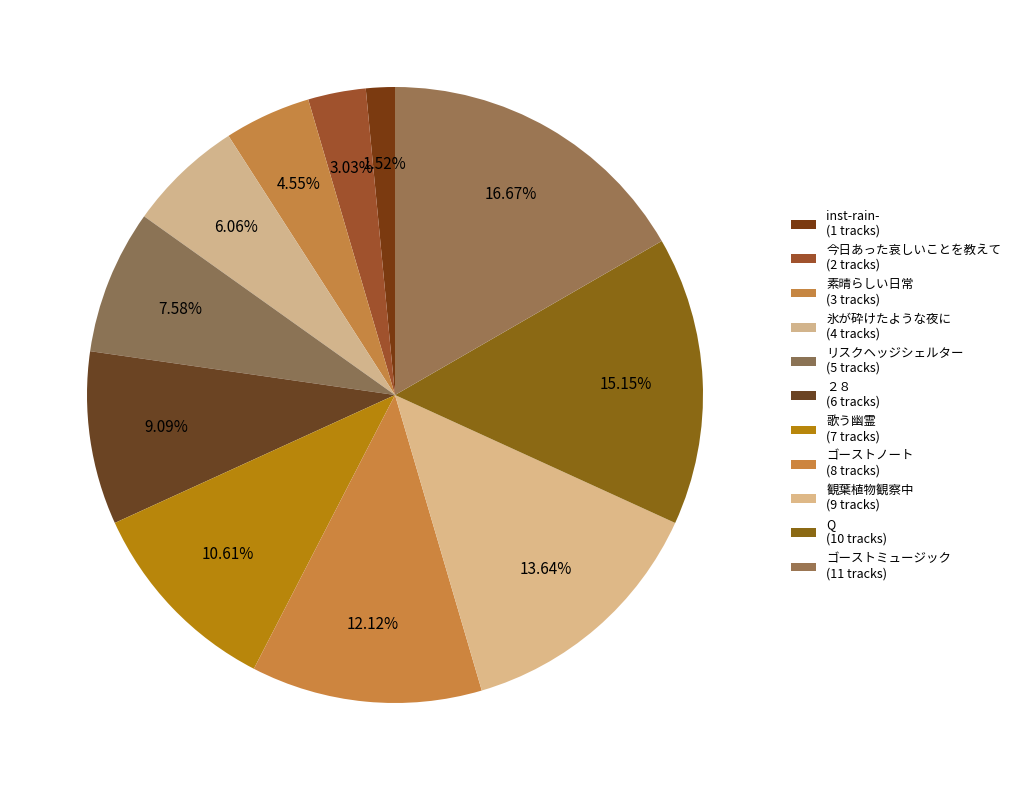

Which slice is the smallest?

inst-rain-